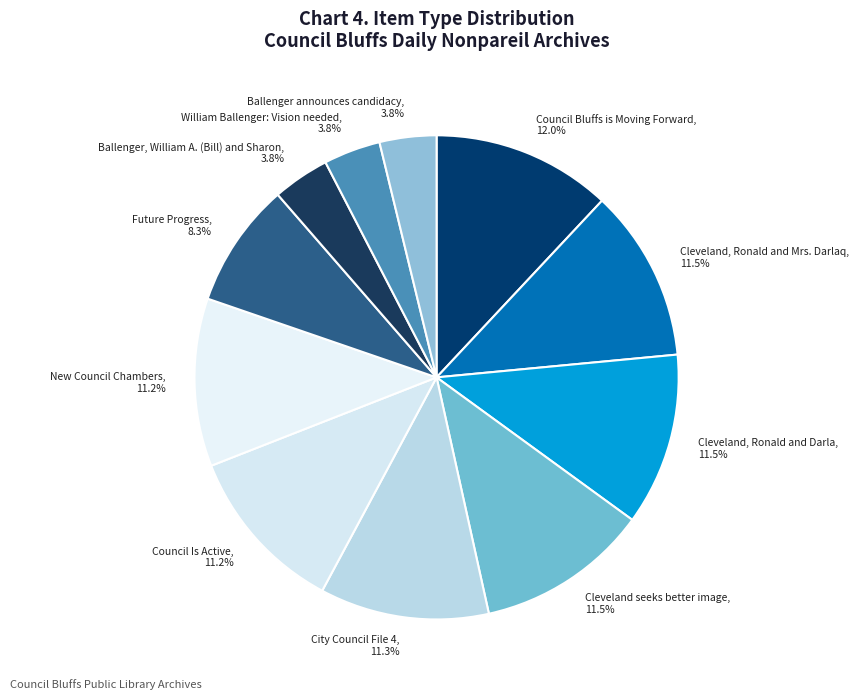

Combined, do Council Is Active, 11.2% and Cleveland, Ronald and Darla, 11.5% account for over 50%?

No